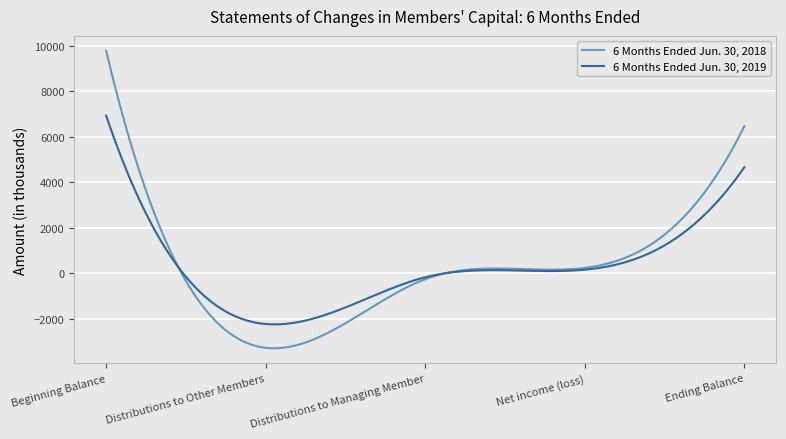

What is the maximum value for 6 Months Ended Jun. 30, 2019?

6923.0